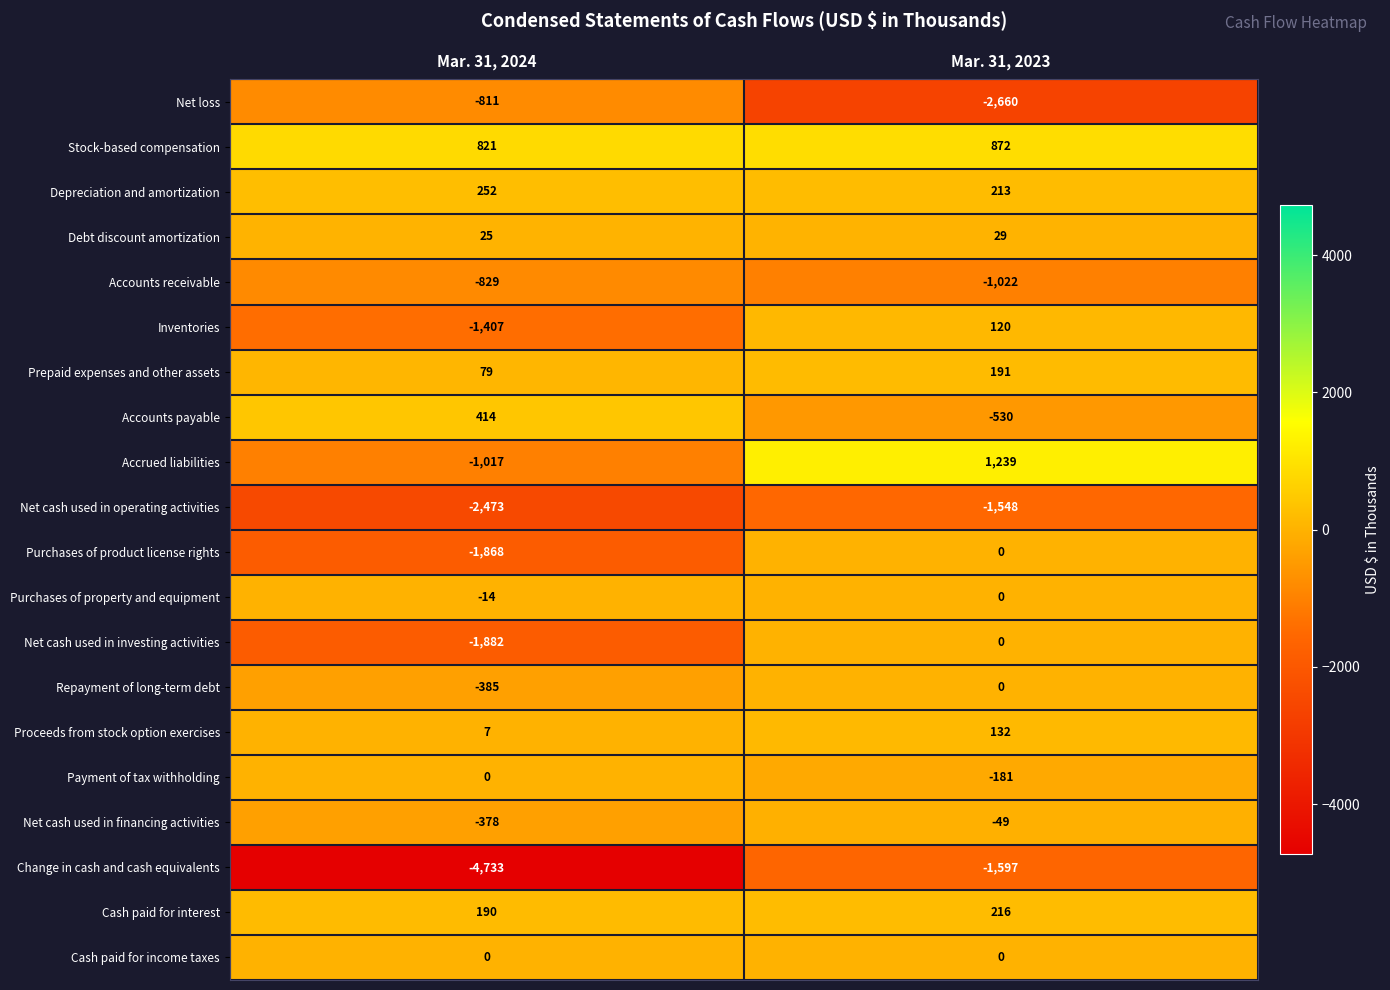

What is the total value across all series at Mar. 31, 2023?

-4575